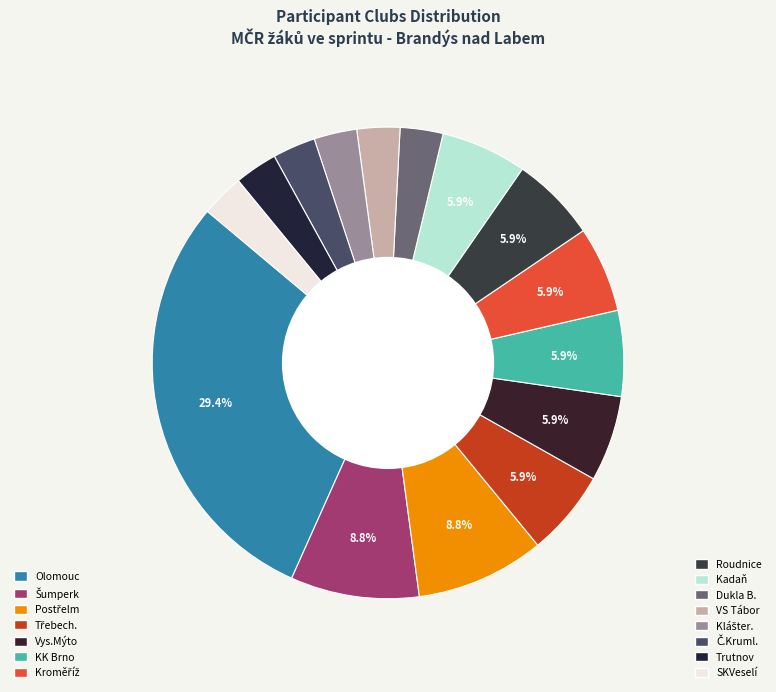

Does any single category account for the majority?

No